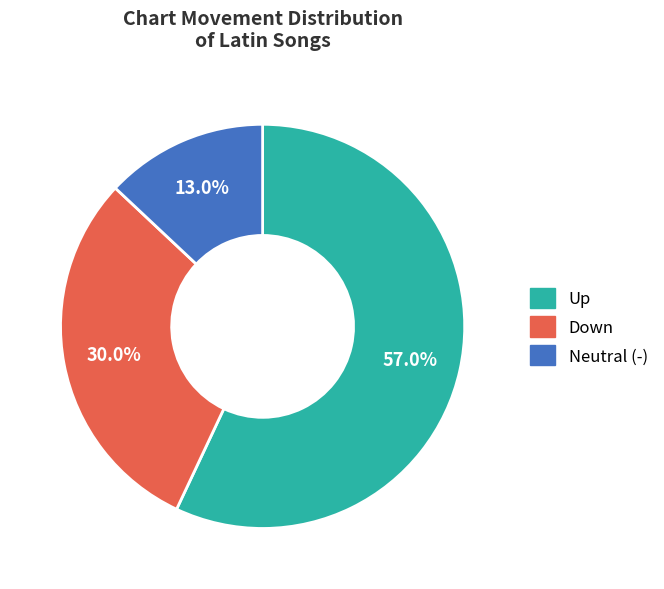

What is the smallest slice in the pie chart?

Neutral (-)